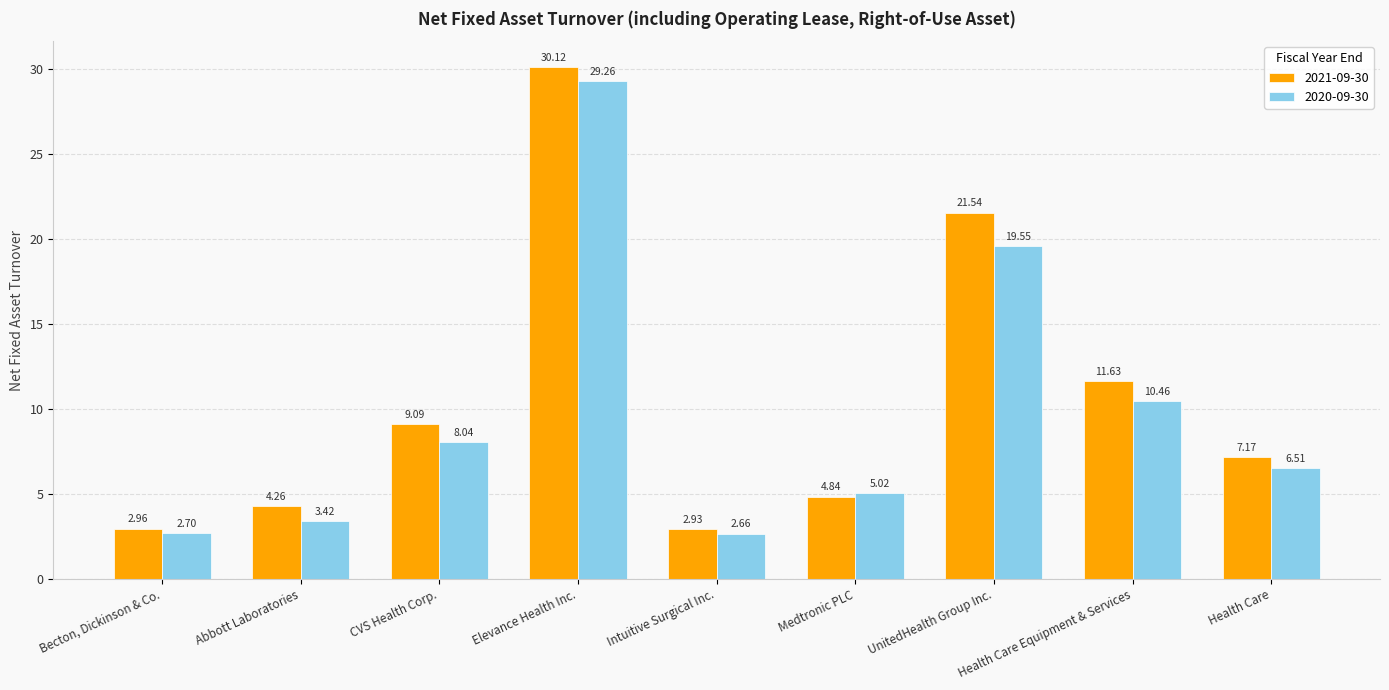

At which label is 2020-09-30 closest to 15?

Health Care Equipment & Services